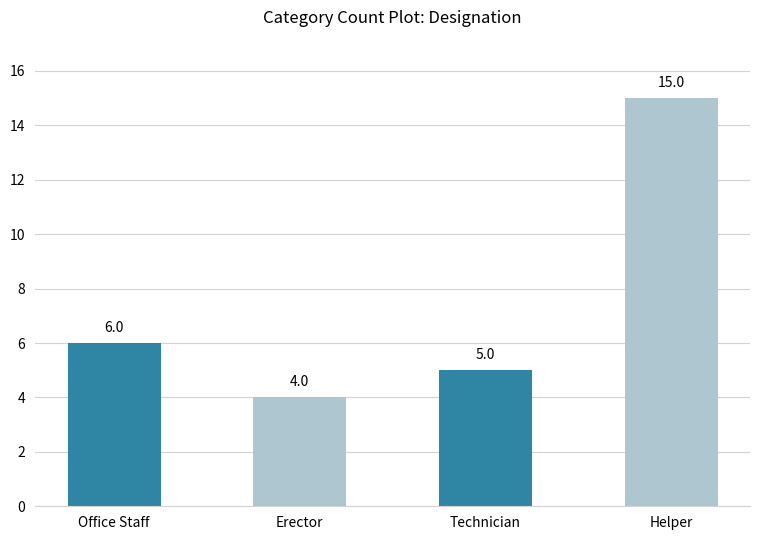

Reading left to right, what are all the values shown in this chart?

6	4	5	15